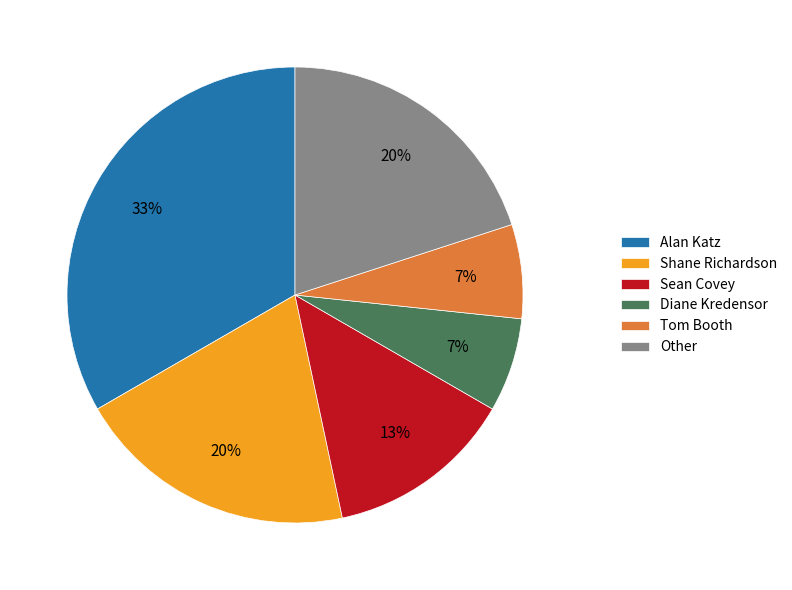

Is there a majority slice in this chart?

No